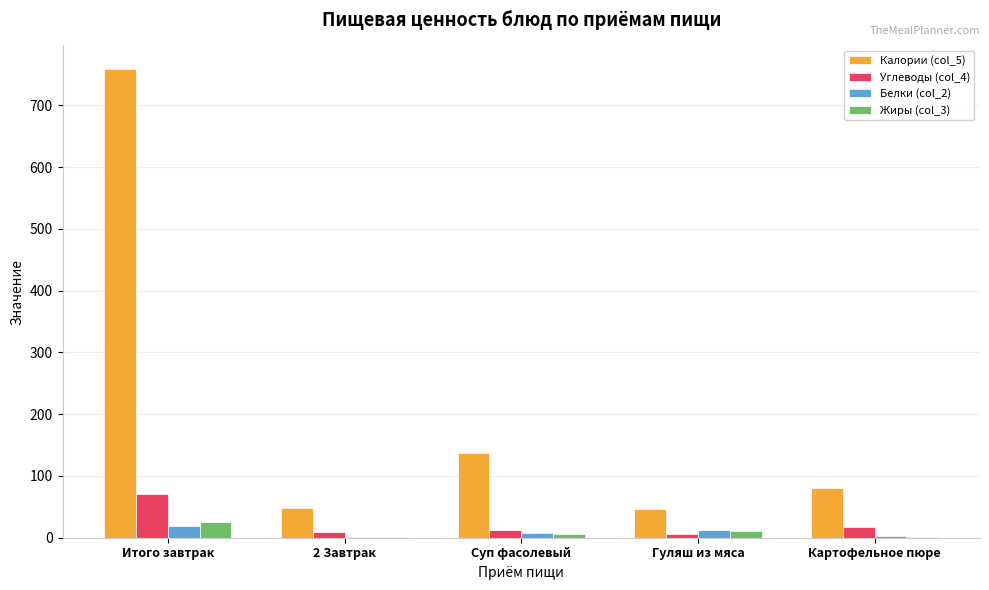

What is the greatest value displayed?

759.3